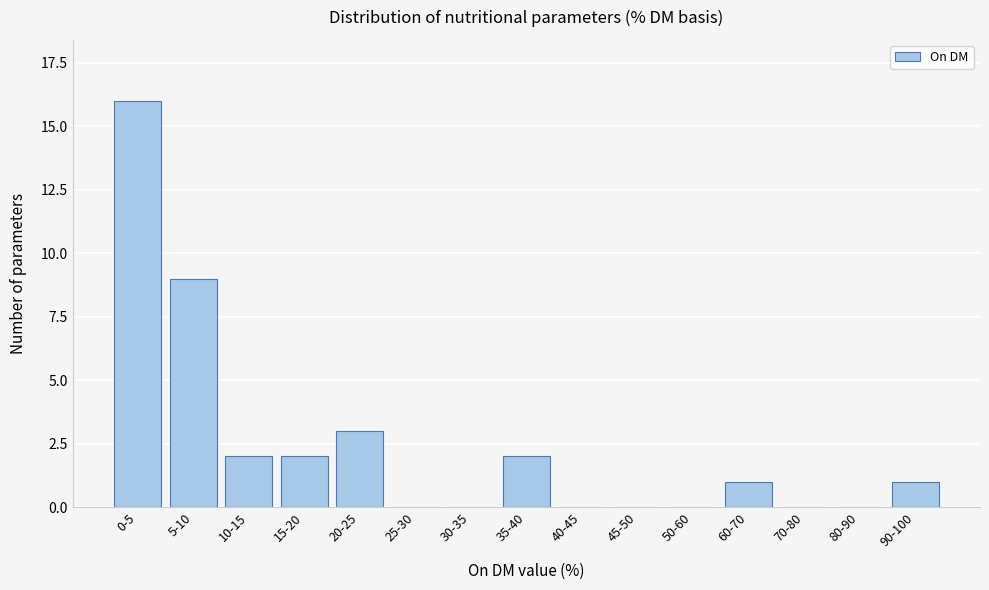

Reading left to right, list all the values displayed in this chart.

0-5=16	5-10=9	10-15=2	15-20=2	20-25=3	25-30=0	30-35=0	35-40=2	40-45=0	45-50=0	50-60=0	60-70=1	70-80=0	80-90=0	90-100=1